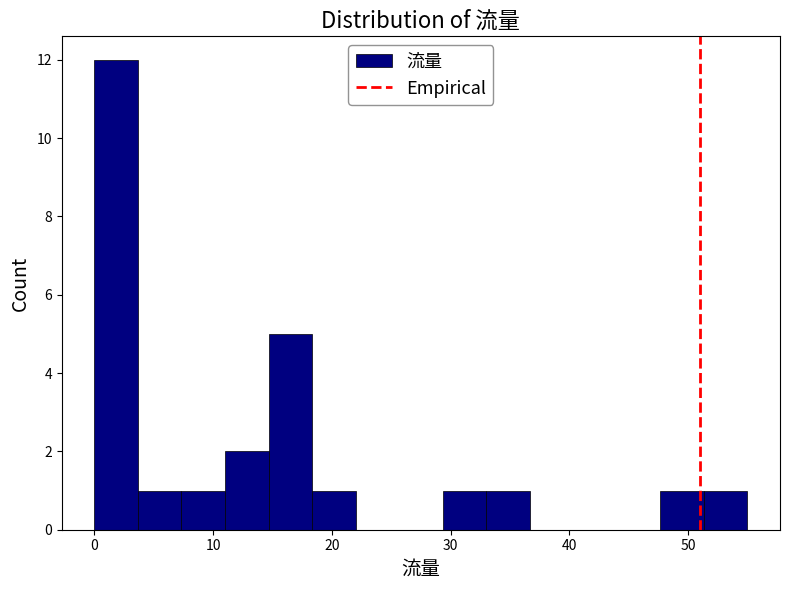

Around what value on the x-axis is the tallest bar? Give the approximate position of its centre, as read against the axis.

2